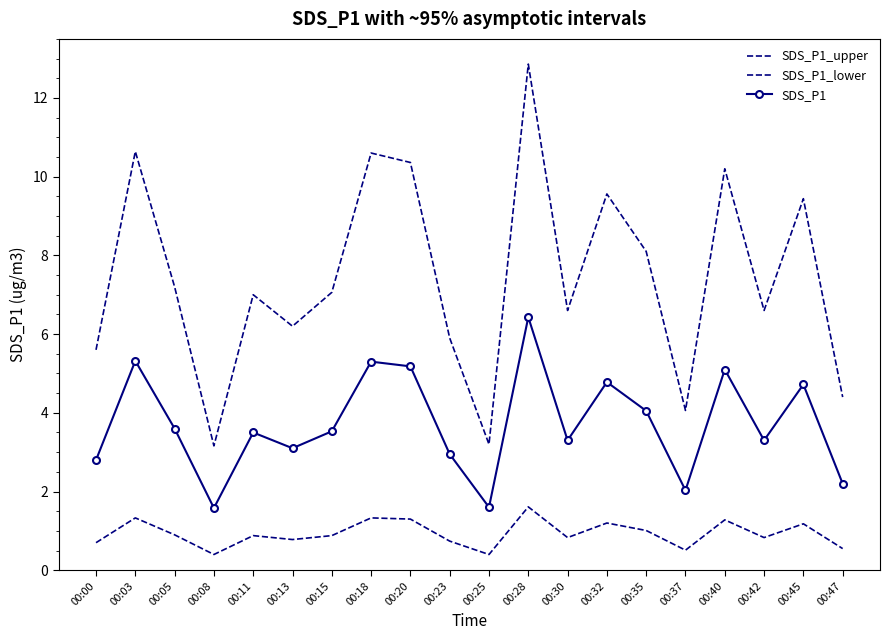

What value does the SDS_P1_upper series have at 00:05?

7.2